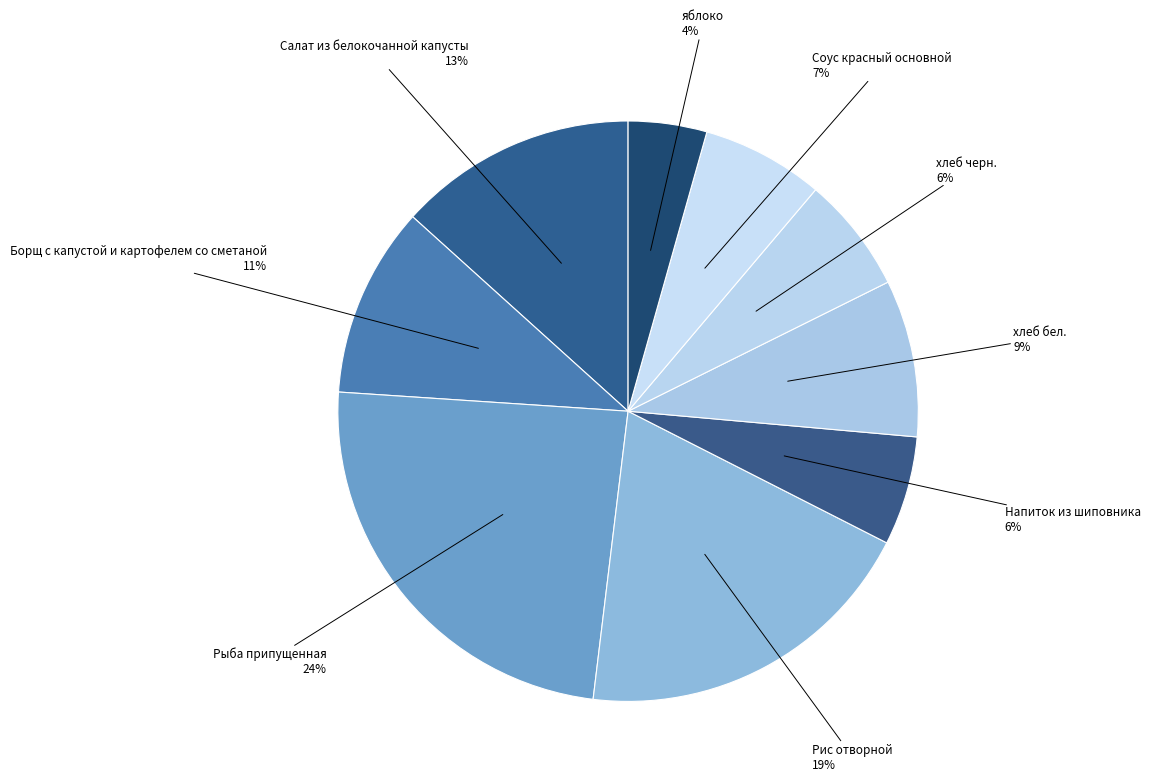

Between Рис отворной and Салат из белокочанной капусты, which is larger?

Рис отворной